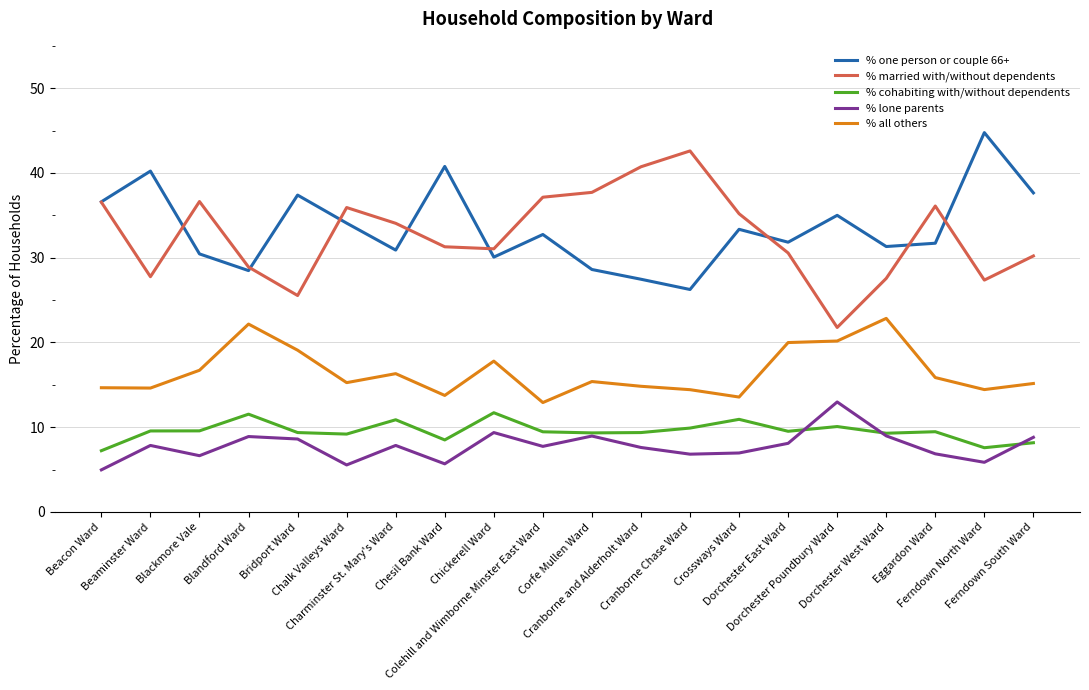

What is the spread (max minus min) of values at Blackmore Vale?

30.0